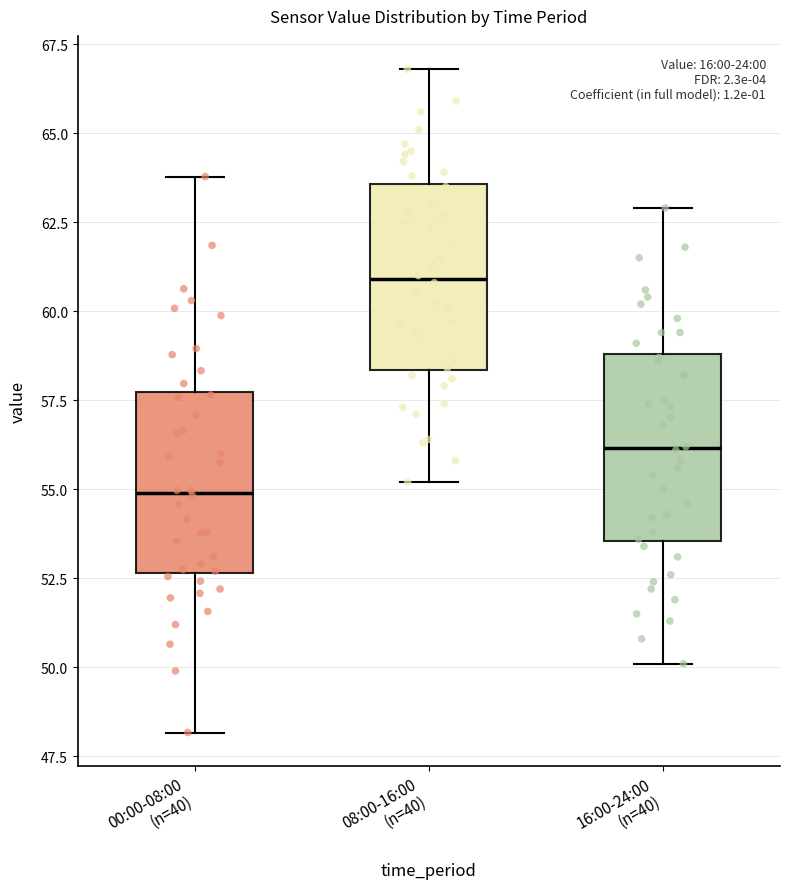

Reading left to right, transcribe this box plot: for each box, give where its median line is, the range the box spans, and where its two whiskers end, as read against the y-axis. The values are not printed on the chart, so give them approximately, as read against the axis.

00:00-08:00 (n=40): median 55.0, box 52.5 to 57.5, whiskers 48.0 to 64.0
08:00-16:00 (n=40): median 61.0, box 58.5 to 63.5, whiskers 55.0 to 67.0
16:00-24:00 (n=40): median 56.0, box 53.5 to 59.0, whiskers 50.0 to 63.0